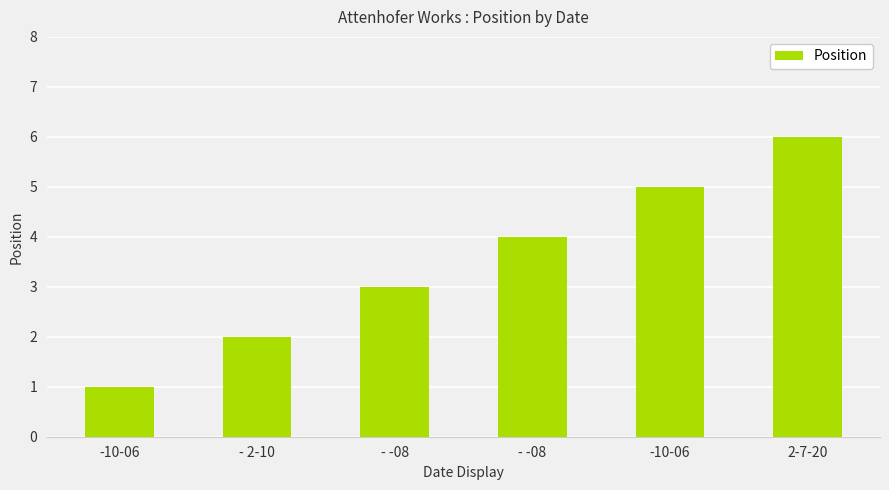

What is the smallest value displayed?

1